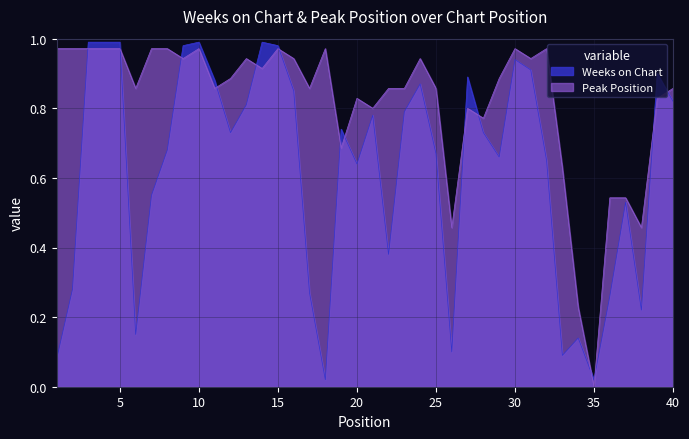

What are all the series names shown in the legend?

Weeks on Chart, Peak Position